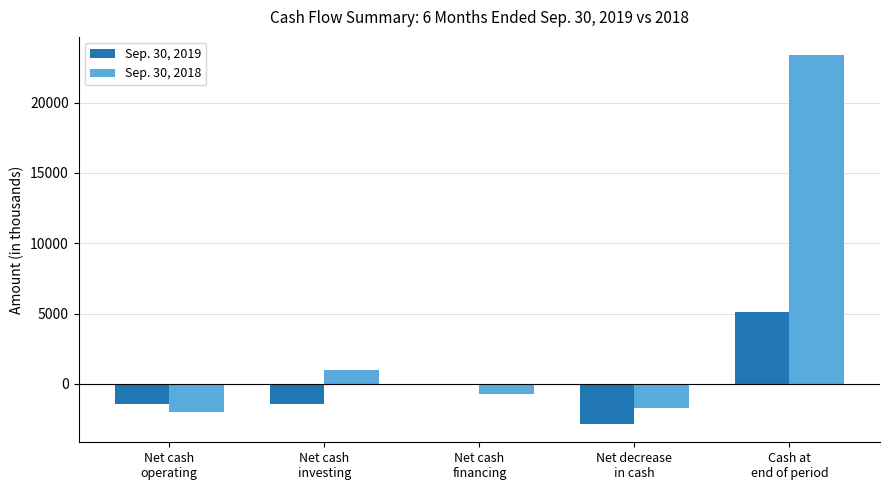

How many series are shown in this chart?

2